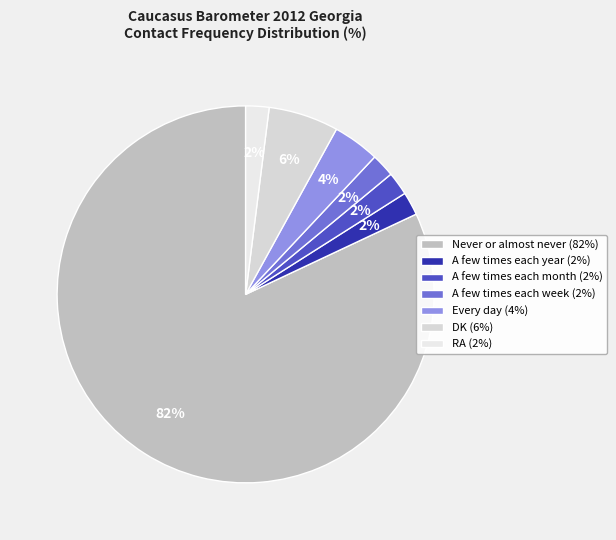

To the nearest percent, what is the combined percentage of DK and A few times each year?

8%